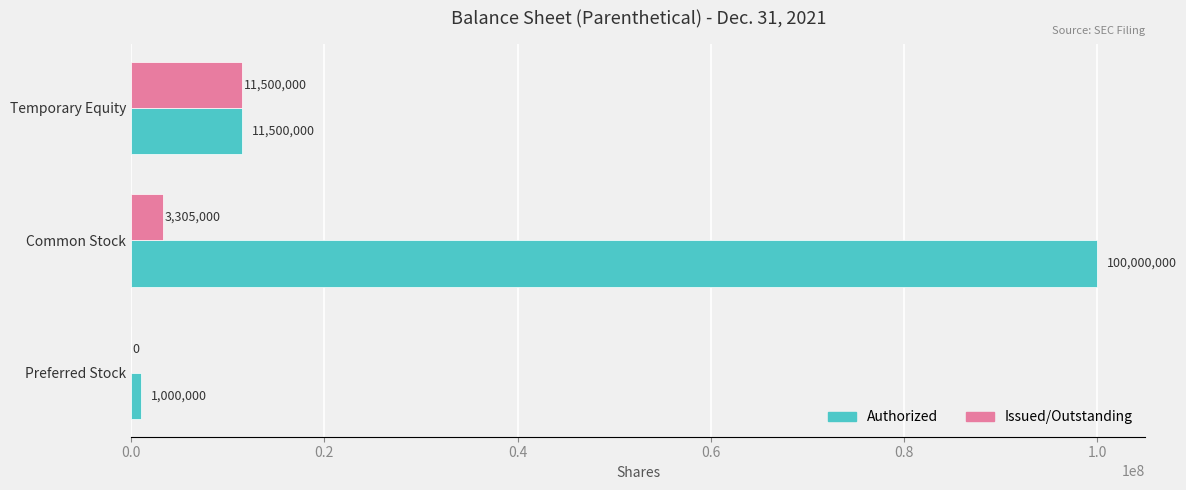

Is the value of Issued/Outstanding at Common Stock greater than the value of Authorized at Common Stock?

No